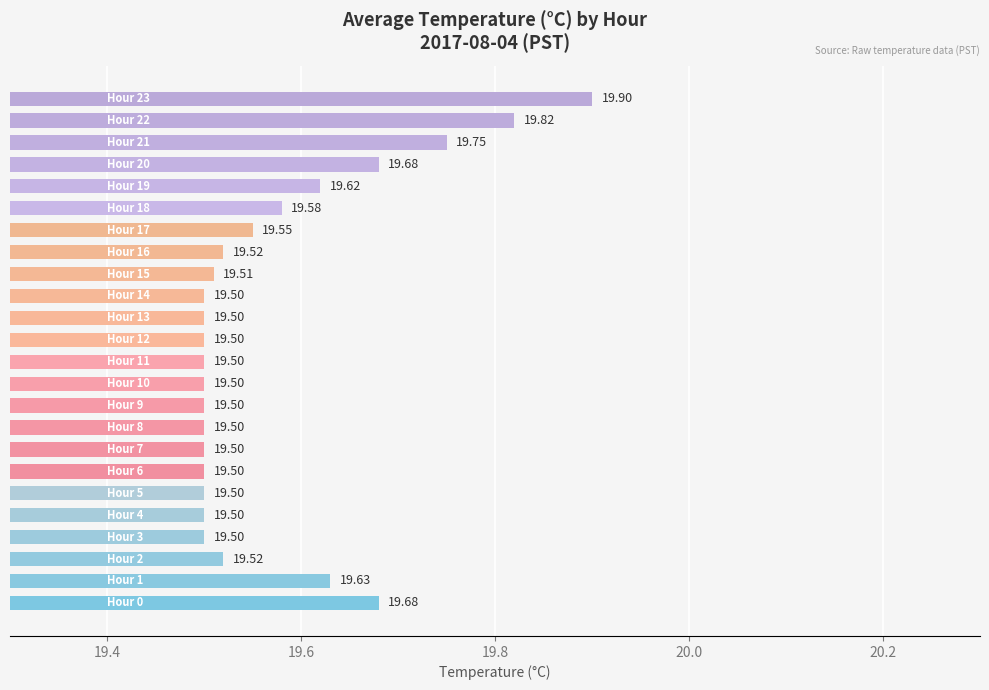

What is the difference between the second highest and minimum values?

0.3